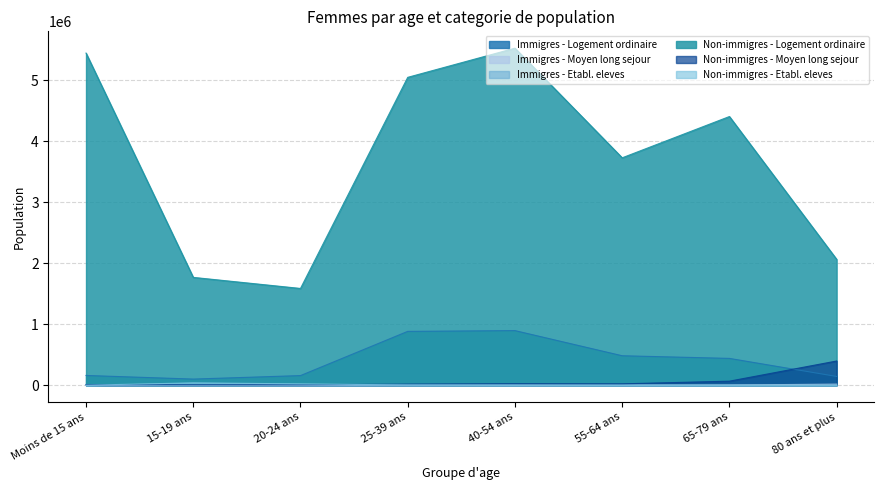

Which series has the largest total across all categories?

Non-immigres - Logement ordinaire